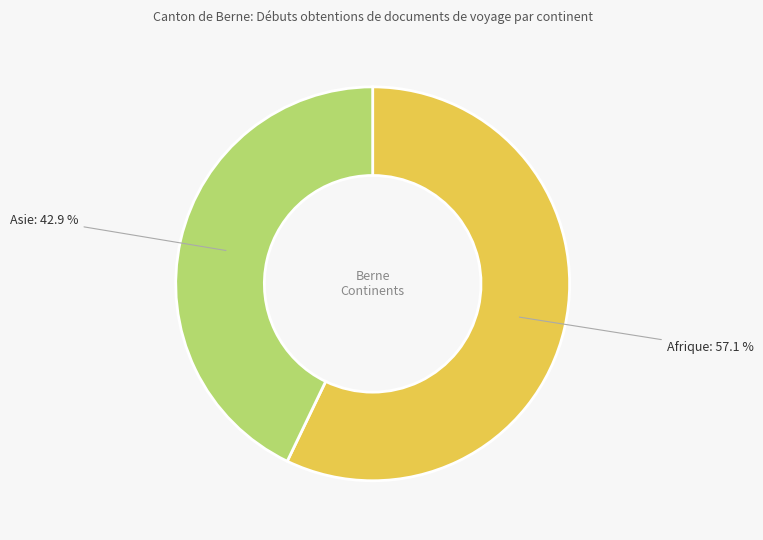

What percentage do Asie: 42.9 % and Afrique: 57.1 % together represent?

100.0%